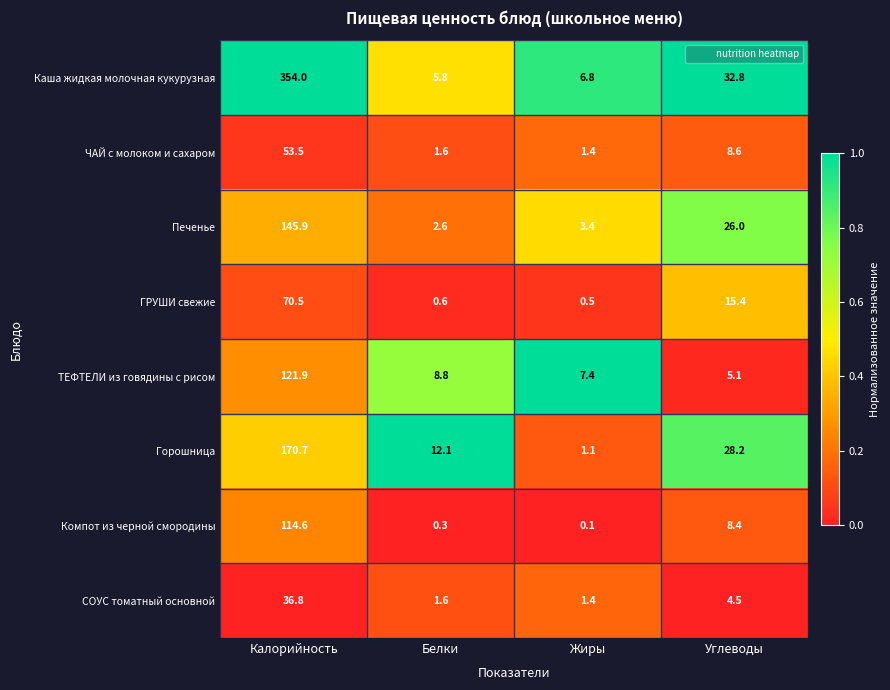

At which category does the chart reach its minimum across all series?

Жиры